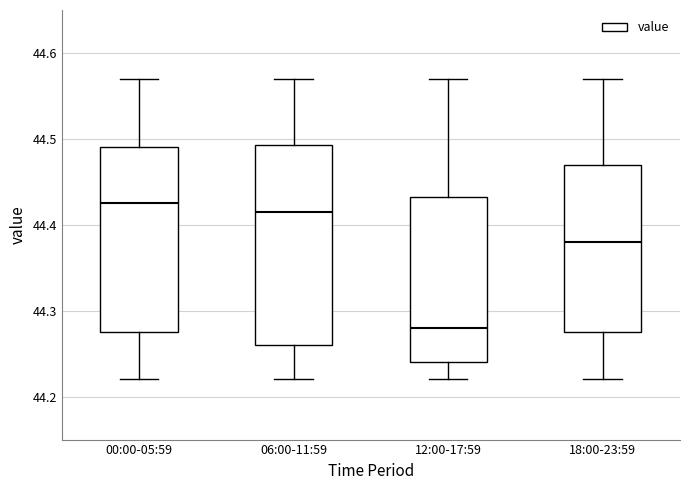

Which box's median line is the lowest?

12:00-17:59